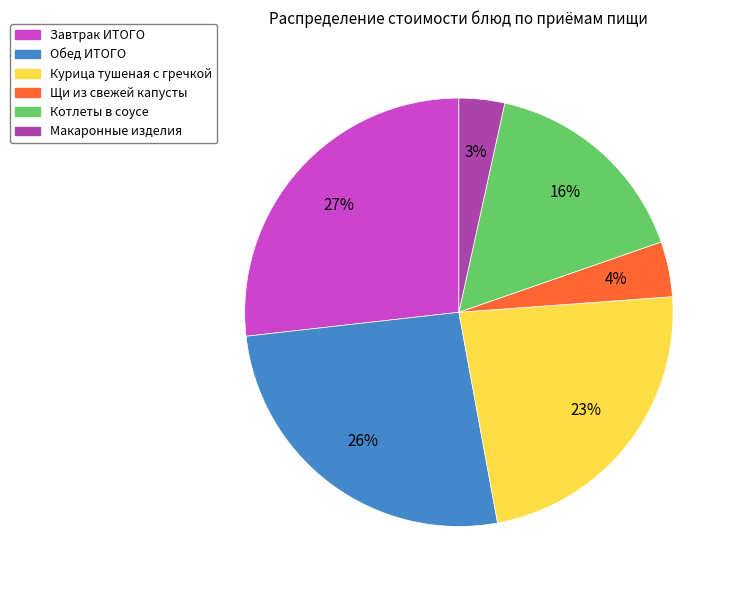

To the nearest percent, what is the average slice percentage?

17%